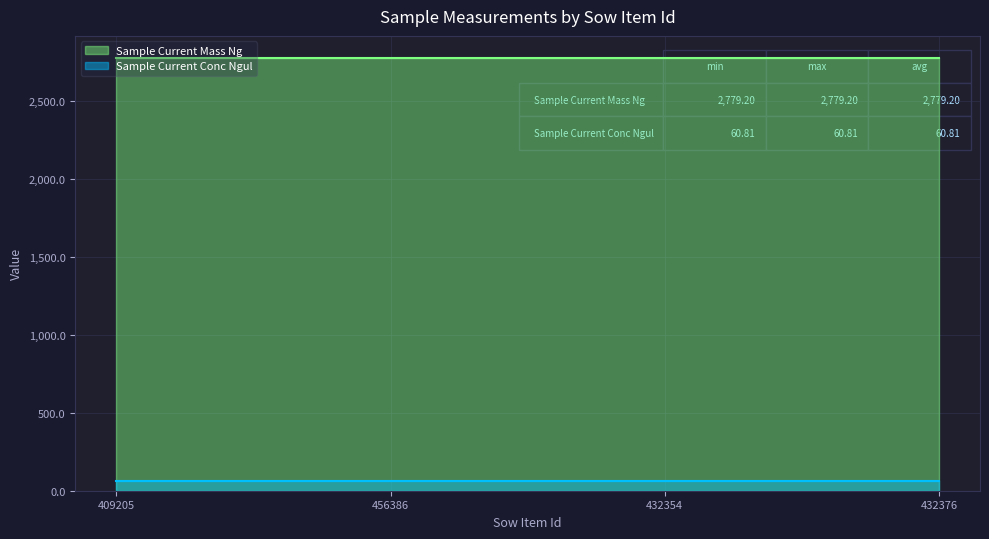

What is the label of the 1st point from the left?

409205